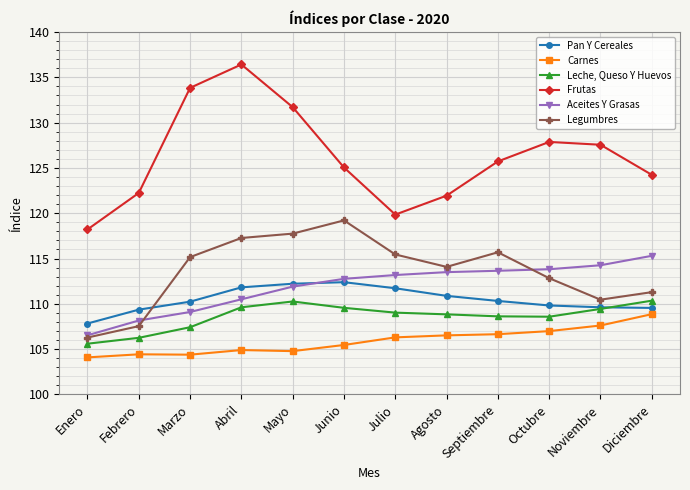

True or false: Pan Y Cereales and Frutas cross at least once.

False